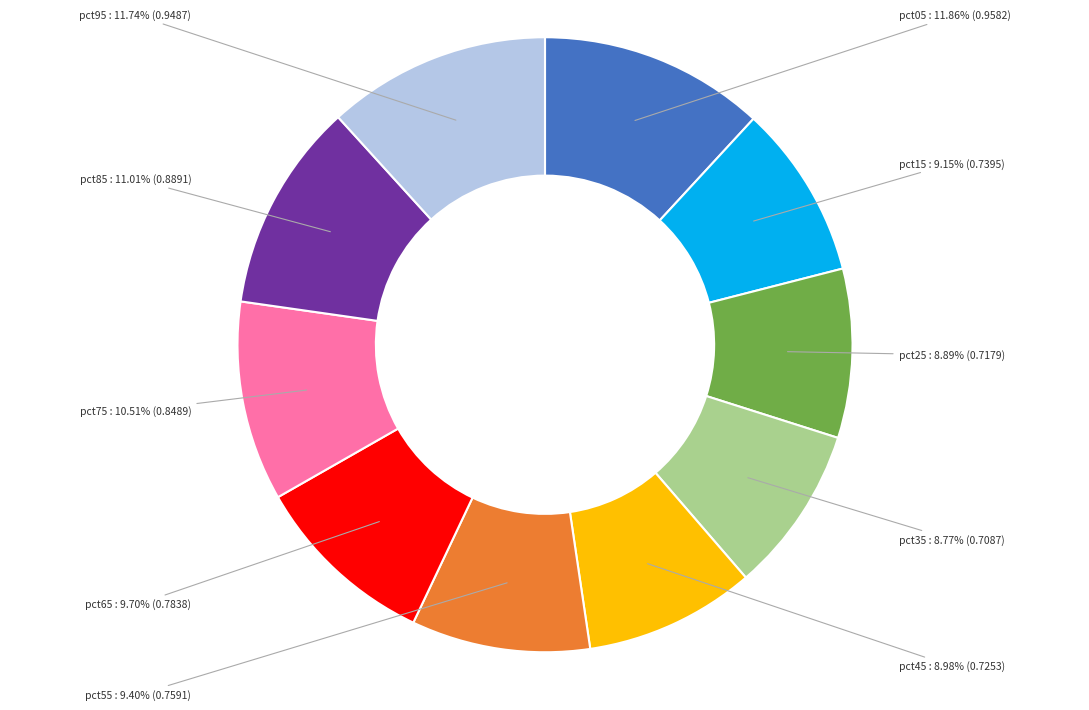

Do pct45 and pct85 together represent more than half of the pie?

No